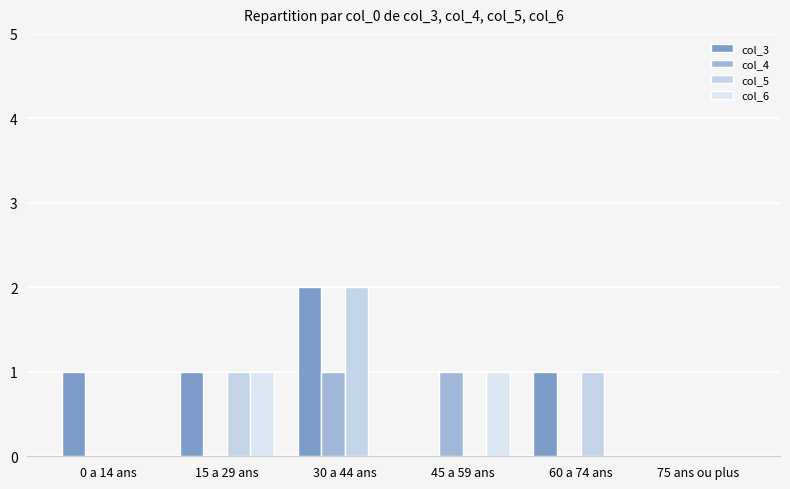

Which series has the largest total across all categories?

col_3